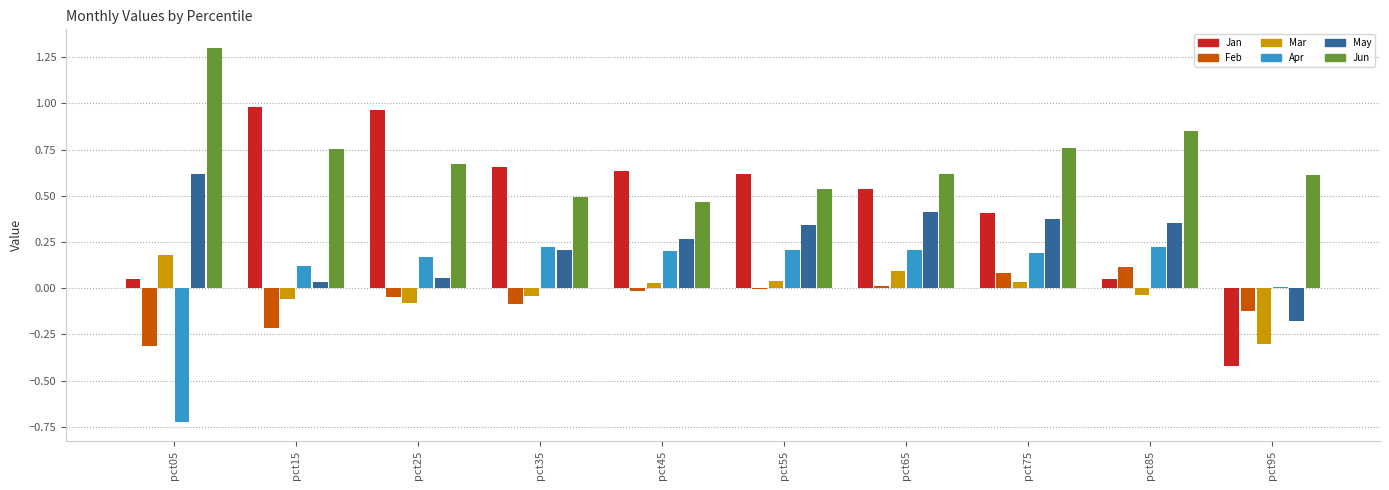

How many values in Mar are above zero?

5